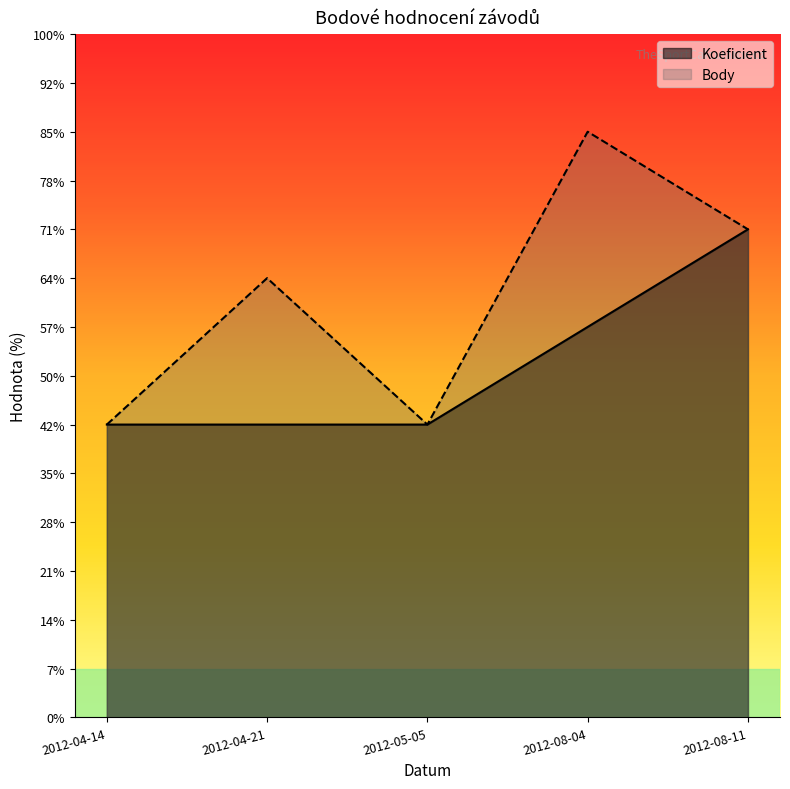

How many values in the Body series exceed 4?

3